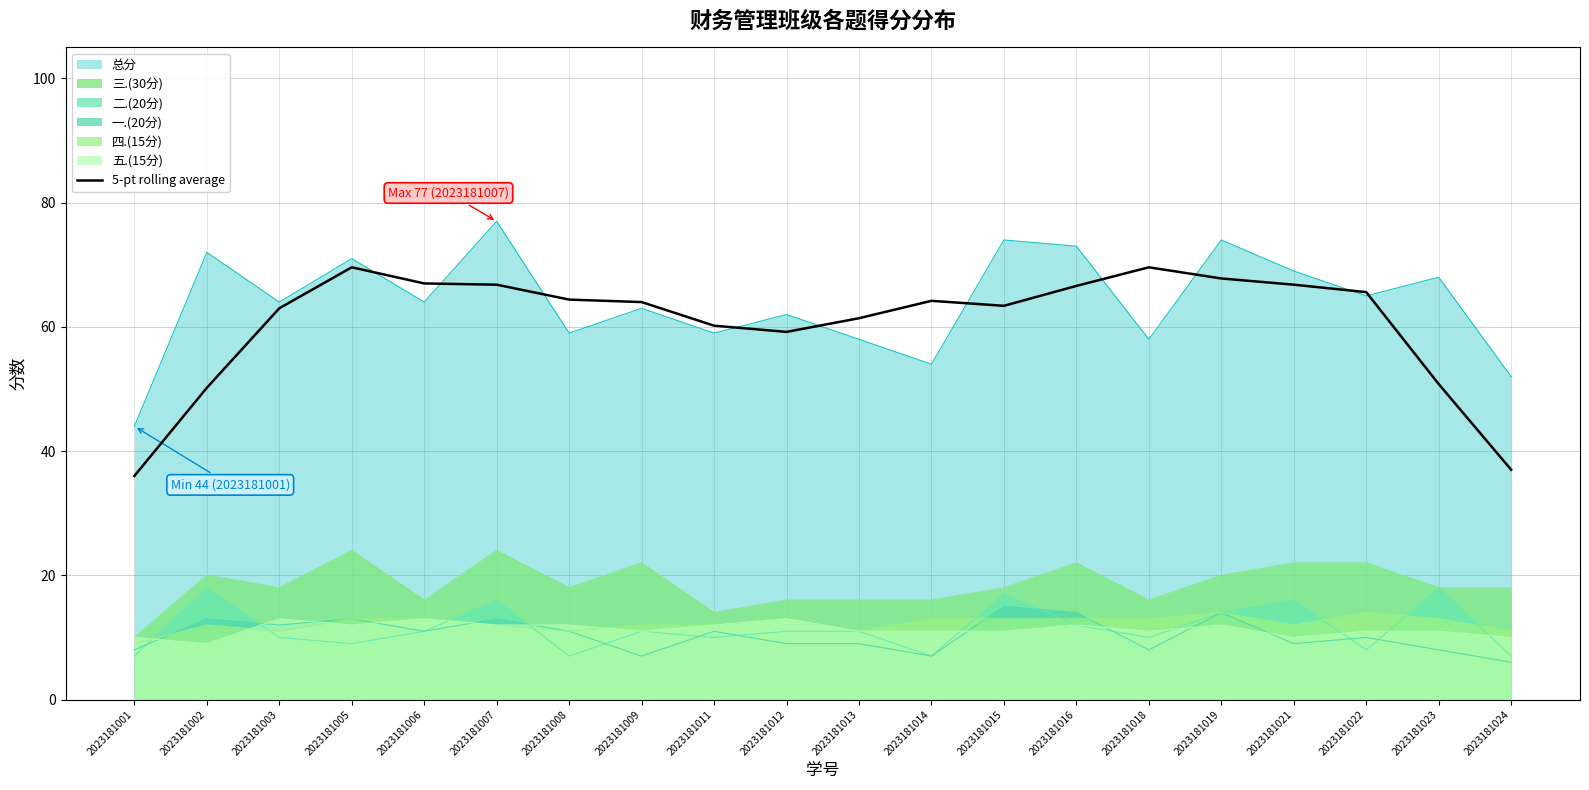

At which category does the chart reach its minimum across all series?

2023181024